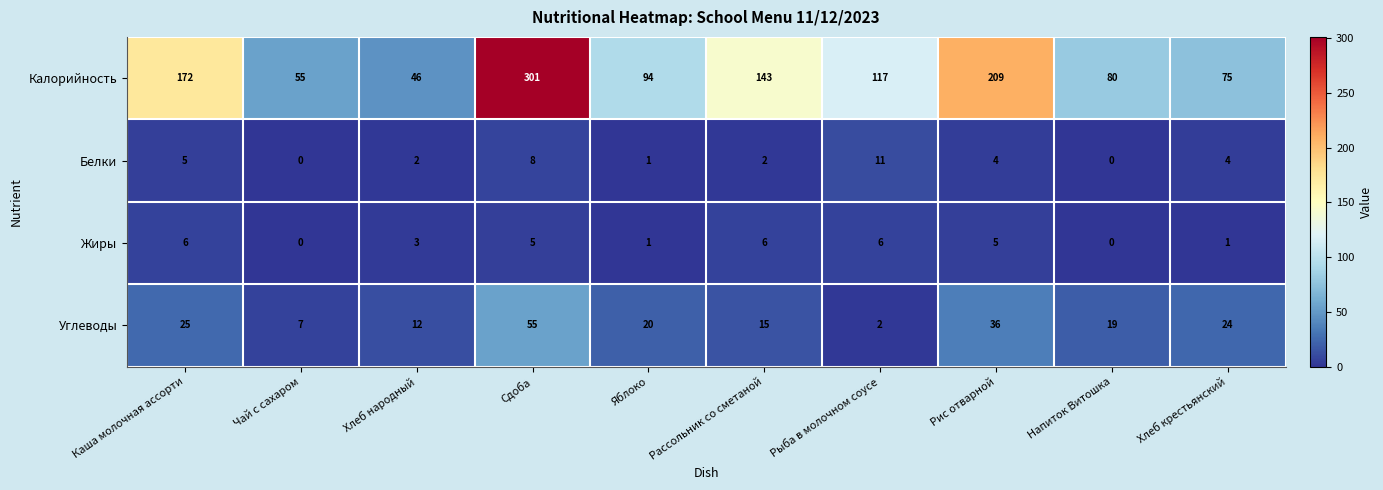

How many series are shown in this chart?

4